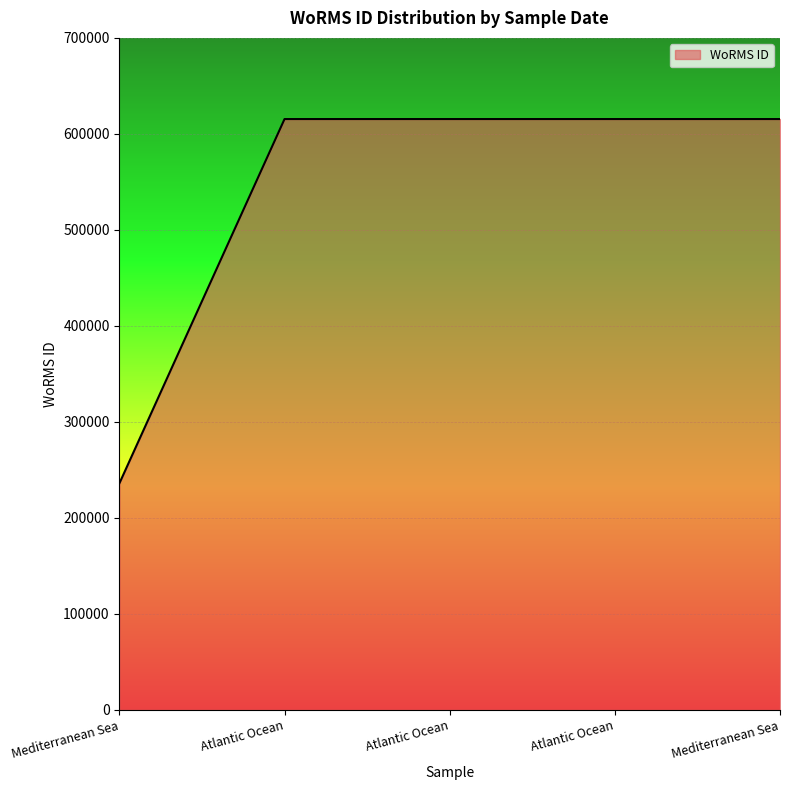

Reading left to right, transcribe all the data shown in this chart.

235863	615435	615435	615435	615435